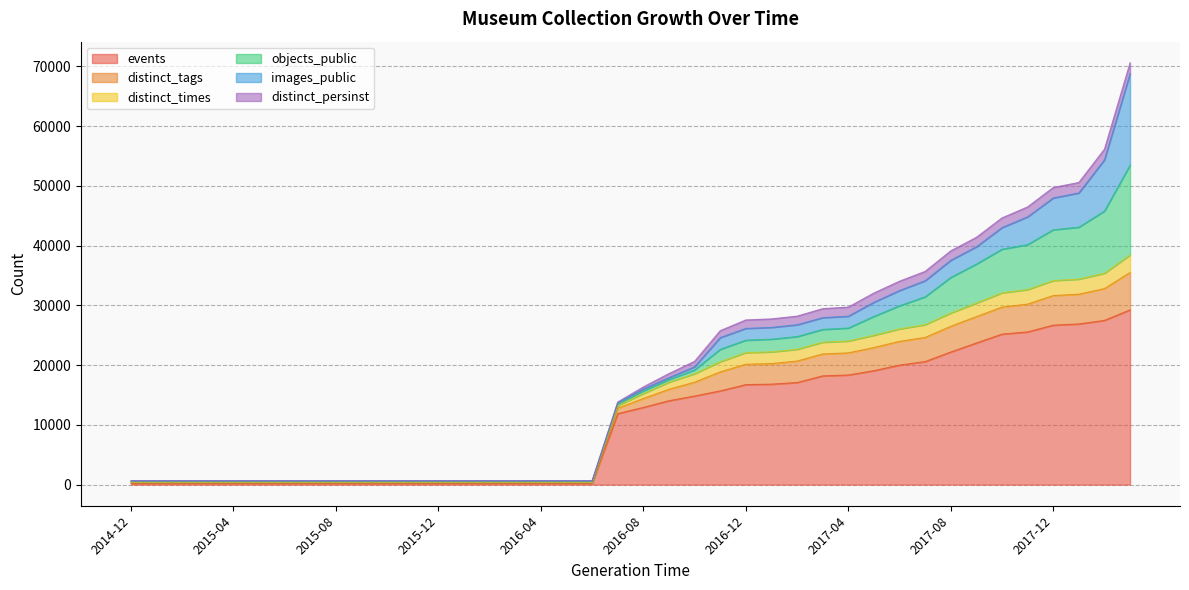

The value of events at 2017-12 is 46789. True or false?

False